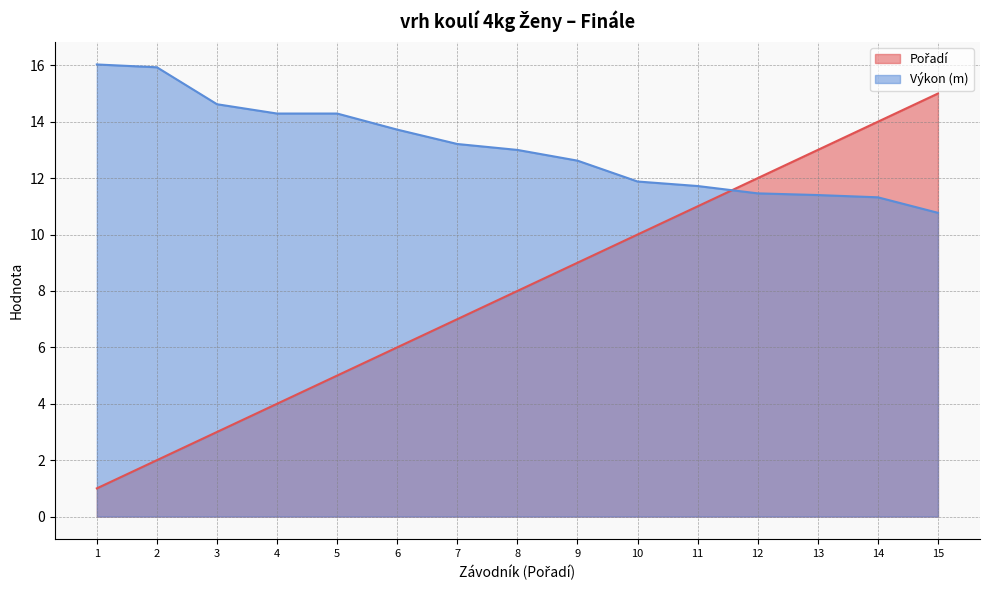

What is the lowest value of the Výkon (m) series?

10.8